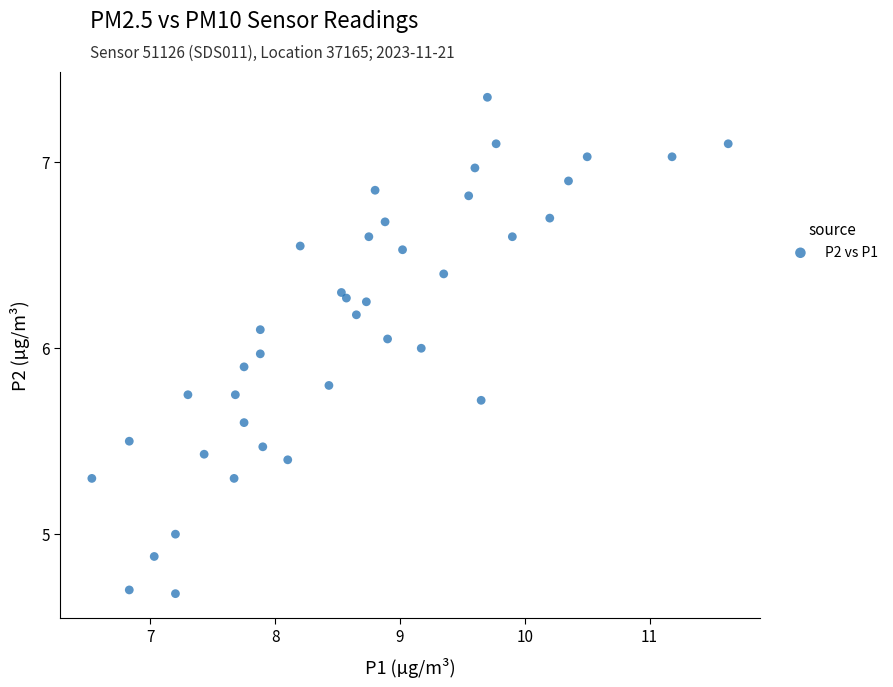

How many data points are displayed?

40